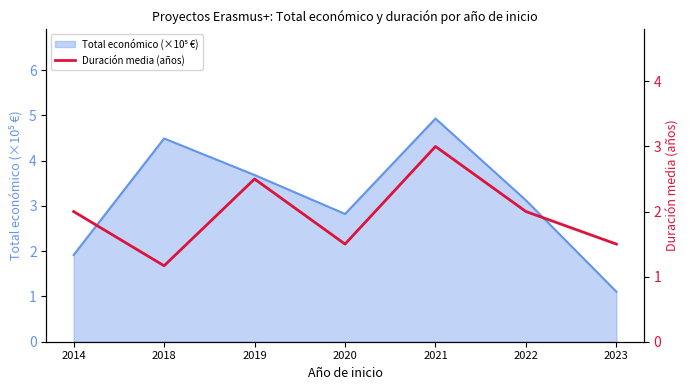

The value at 2018 is 2.0. True or false?

False